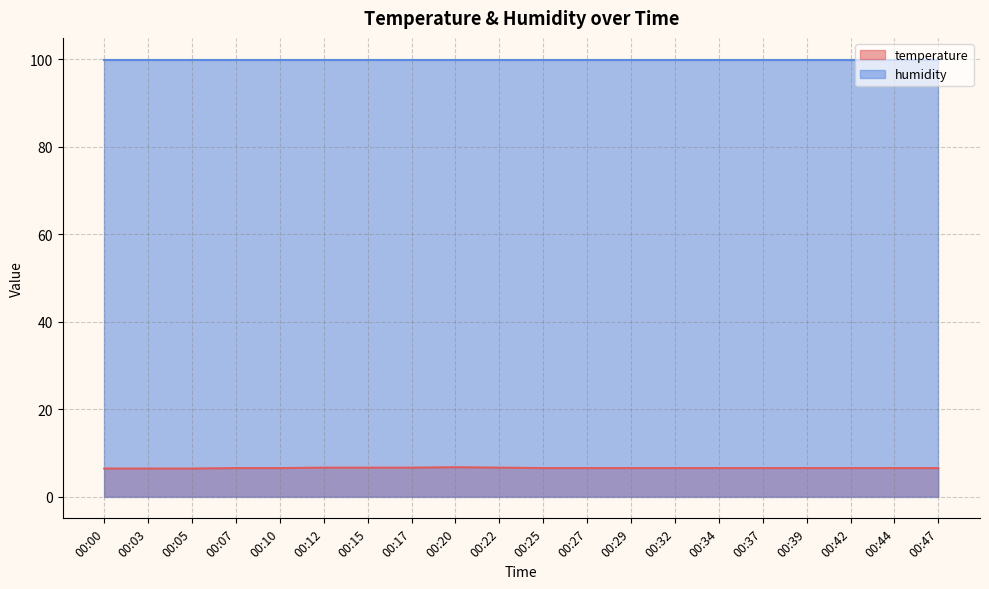

True or false: humidity and temperature intersect in this chart.

False